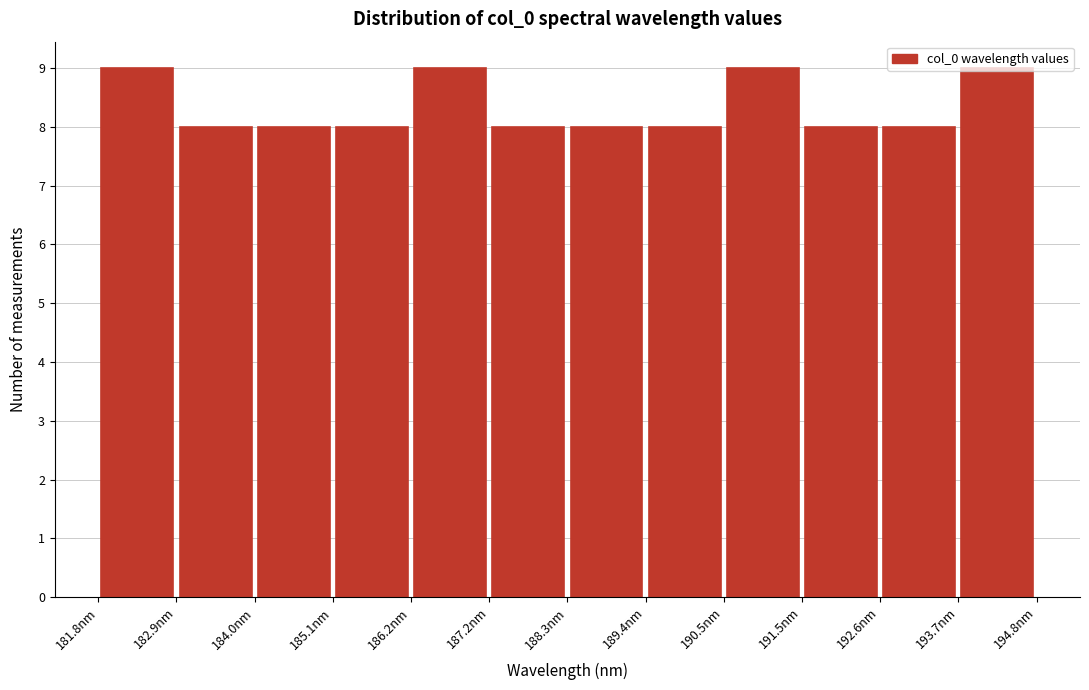

Reading left to right, list every bar in this chart as the range it spans on the x-axis followed by its height. Neither the bar edges nor the heights are printed on the chart, so give them approximately, as read against the axes.

181.8 to 183.0: 9
183.0 to 184.0: 8
184.0 to 185.0: 8
185.0 to 186.2: 8
186.2 to 187.2: 9
187.2 to 188.4: 8
188.4 to 189.4: 8
189.4 to 190.4: 8
190.4 to 191.6: 9
191.6 to 192.6: 8
192.6 to 193.6: 8
193.6 to 194.8: 9